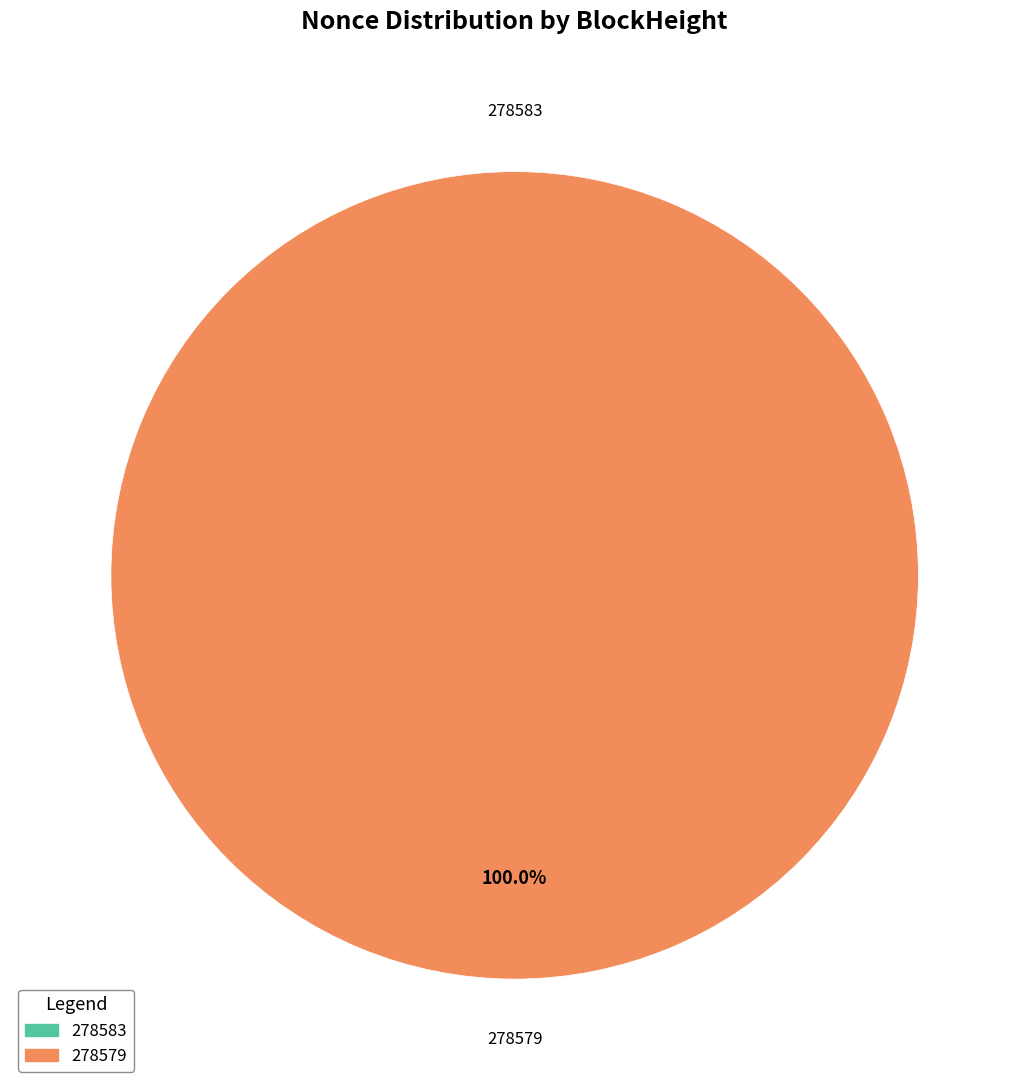

Is 278583 the majority of the pie?

No